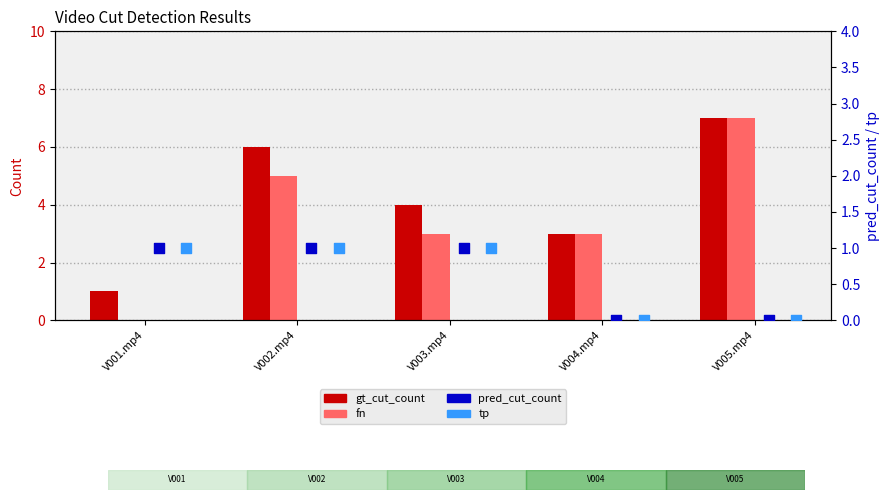

Which series reaches the minimum Y coordinate?

fn